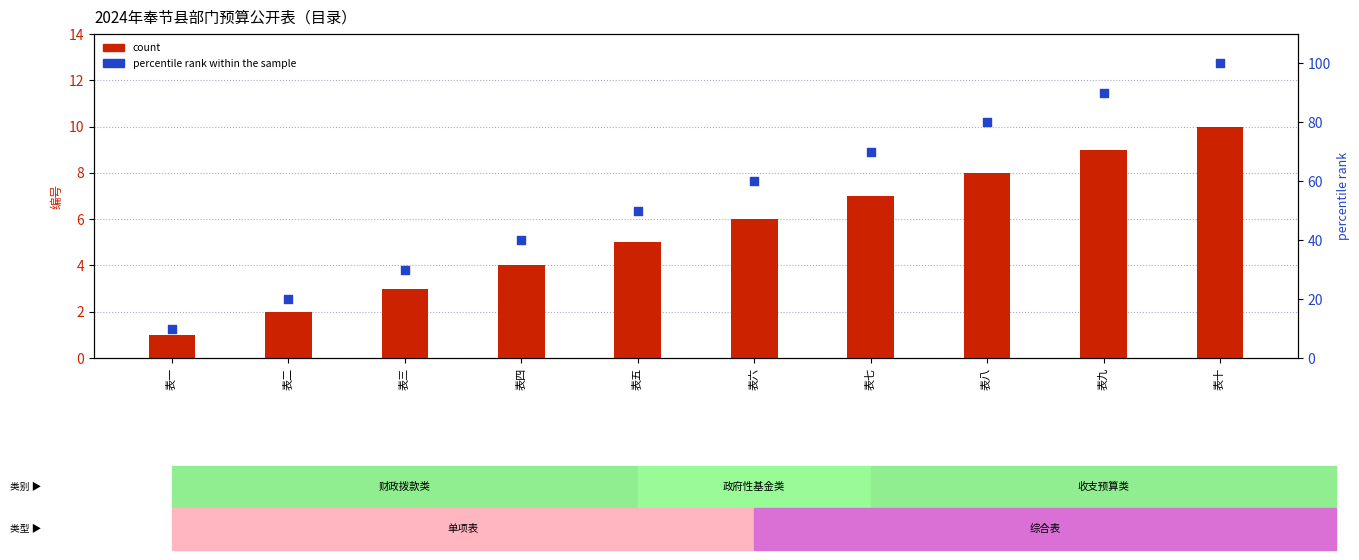

Which series has the largest total across all categories?

percentile rank within the sample